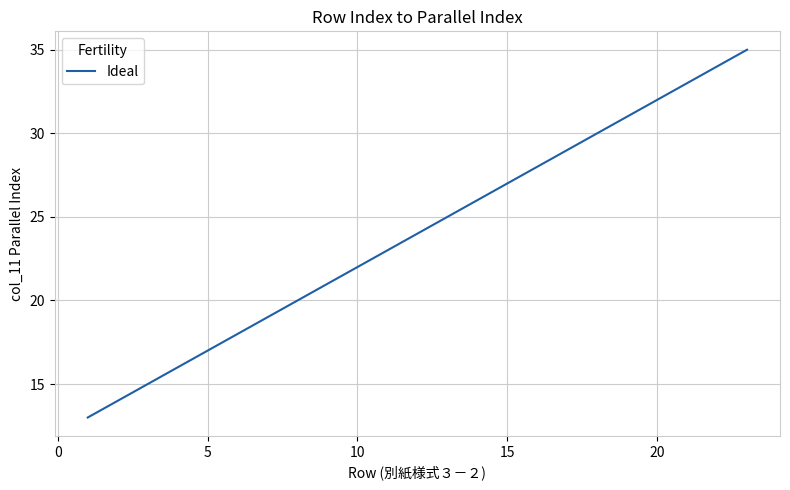

Reading left to right, extract all data points from this chart.

13	14	15	16	17	18	19	20	21	22	23	24	25	26	27	28	29	30	31	32	33	34	35